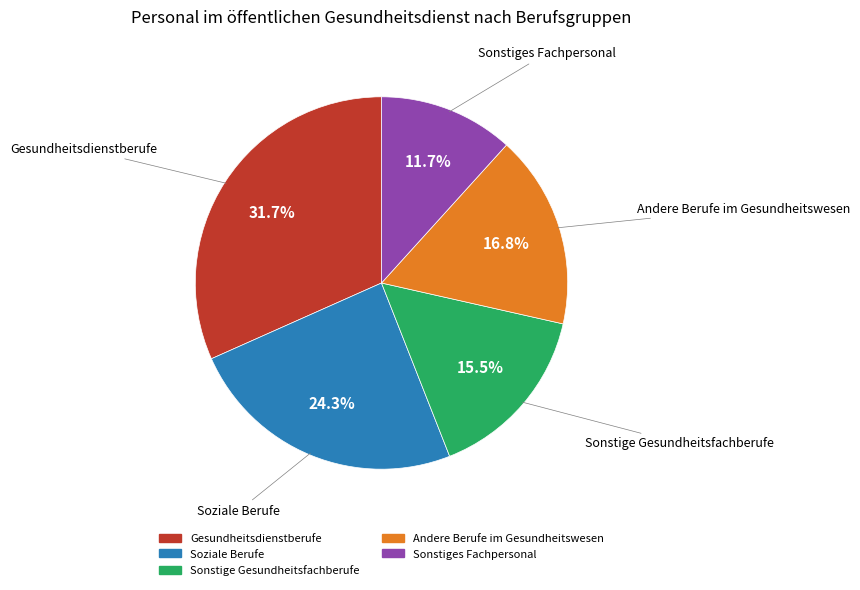

Is there any slice that represents more than half of the pie?

No